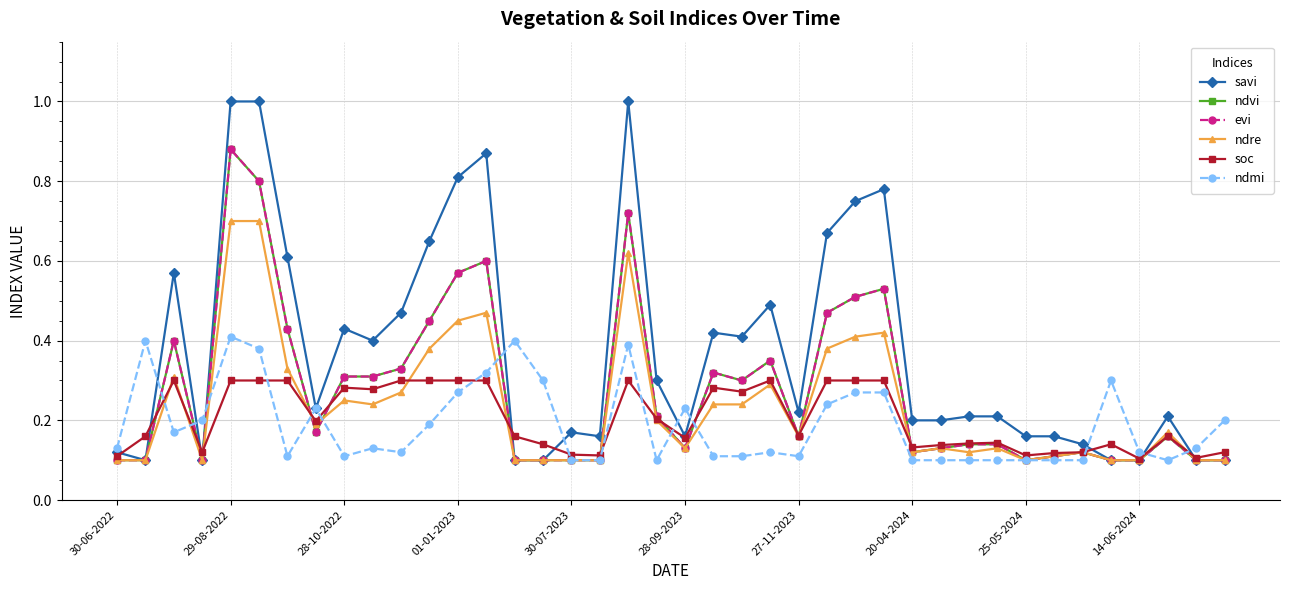

How many categories are shown in the chart?

40